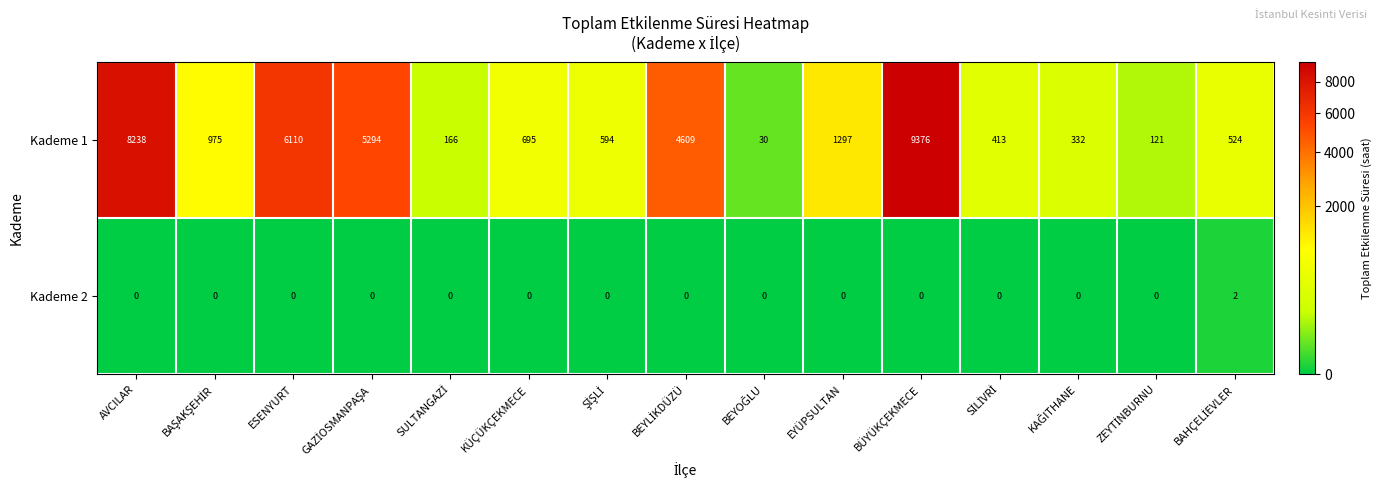

How many distinct data groups are displayed?

2